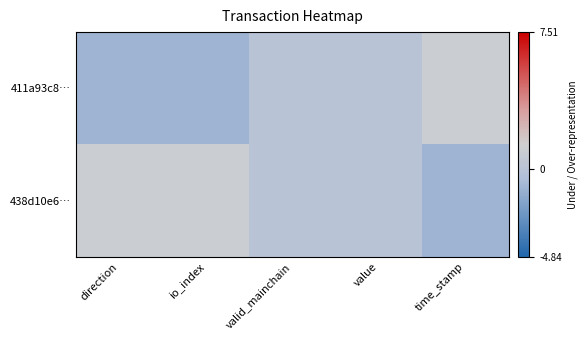

At how many categories does at least one series exceed 0?

3